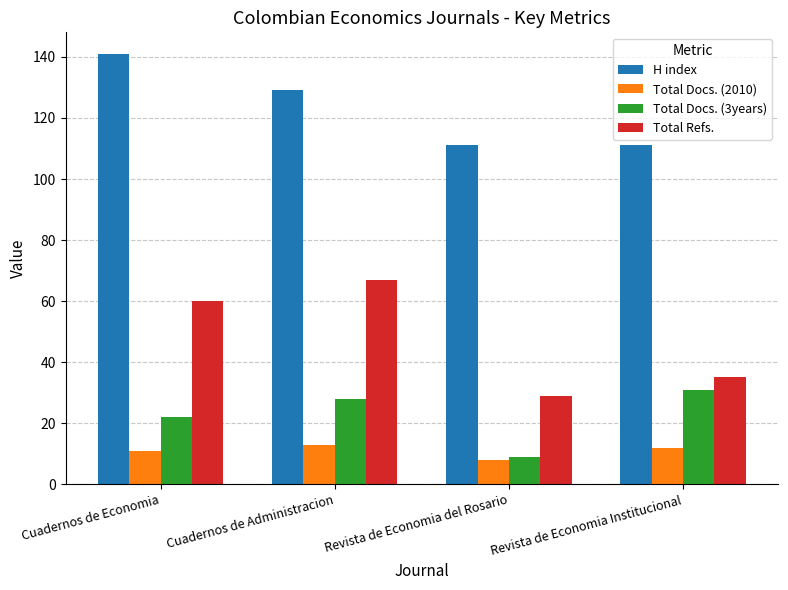

Which series changed the most between Cuadernos de Economia and Revista de Economia Institucional?

H index